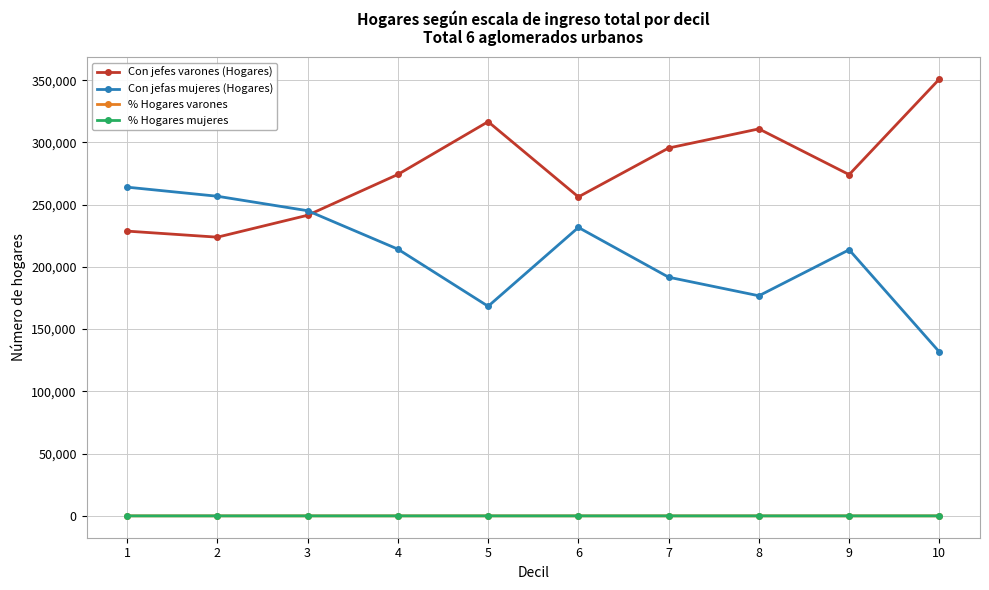

How many data points does each series have?

10